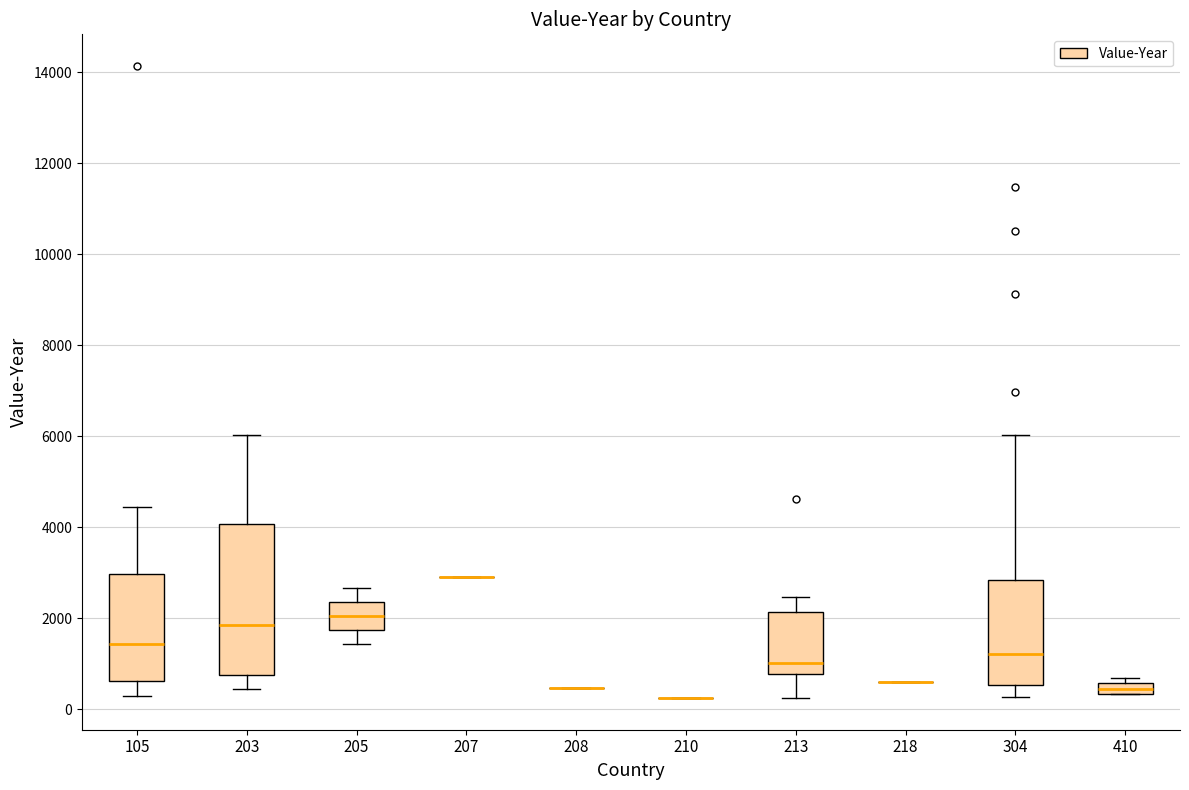

Which box is the tallest, from its lower edge to its upper edge?

203